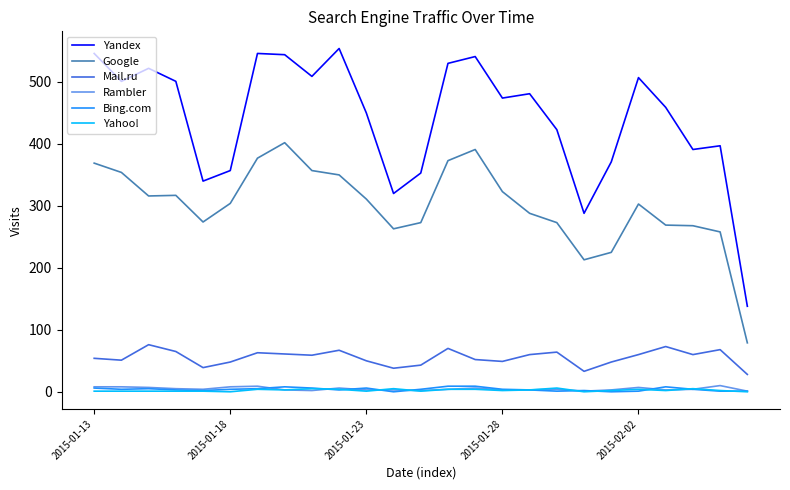

Which series has the largest range (max minus min)?

Yandex